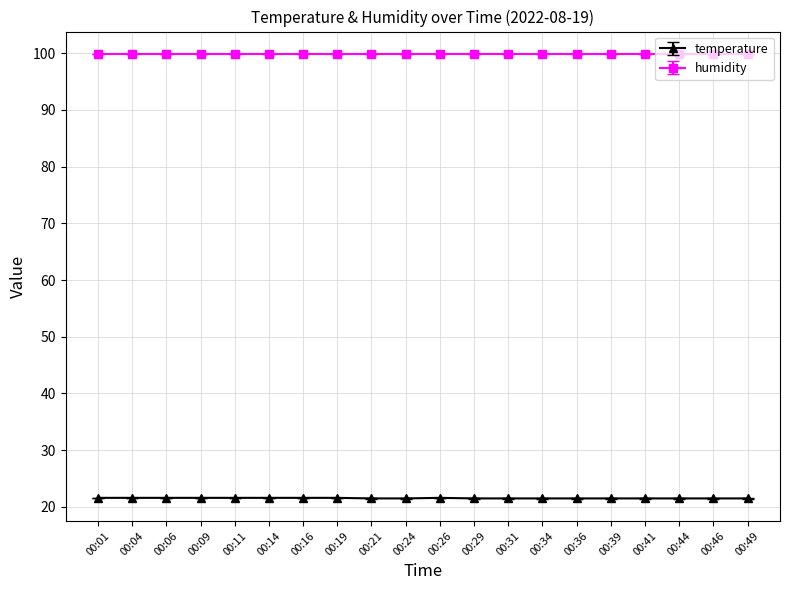

Is it true that humidity equals 99.9 at 00:19?

True